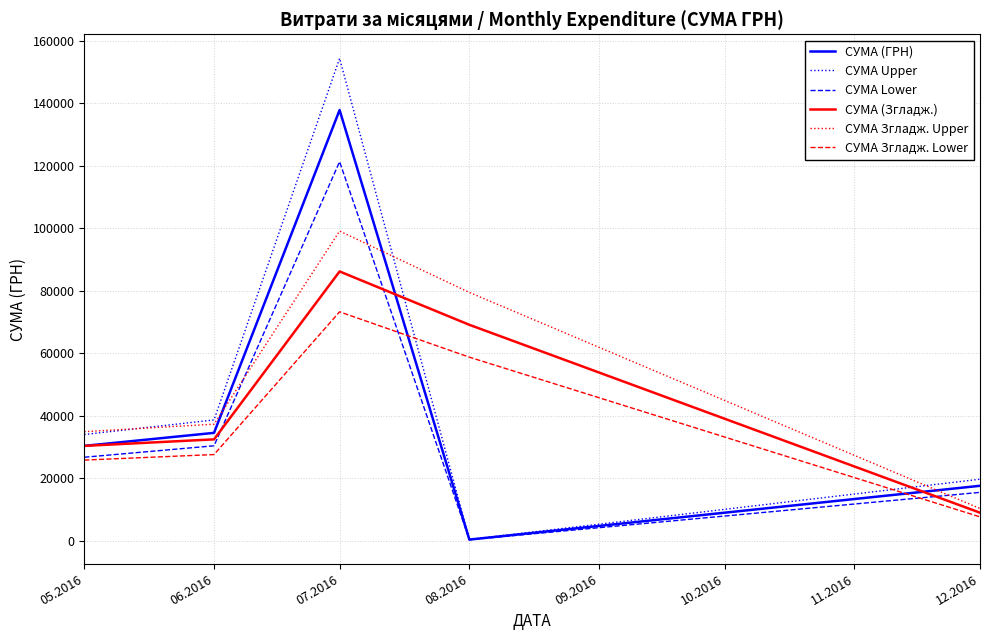

Is the value of СУМА Lower at 08.2016 greater than the value of СУМА Згладж. Upper at 06.2016?

No